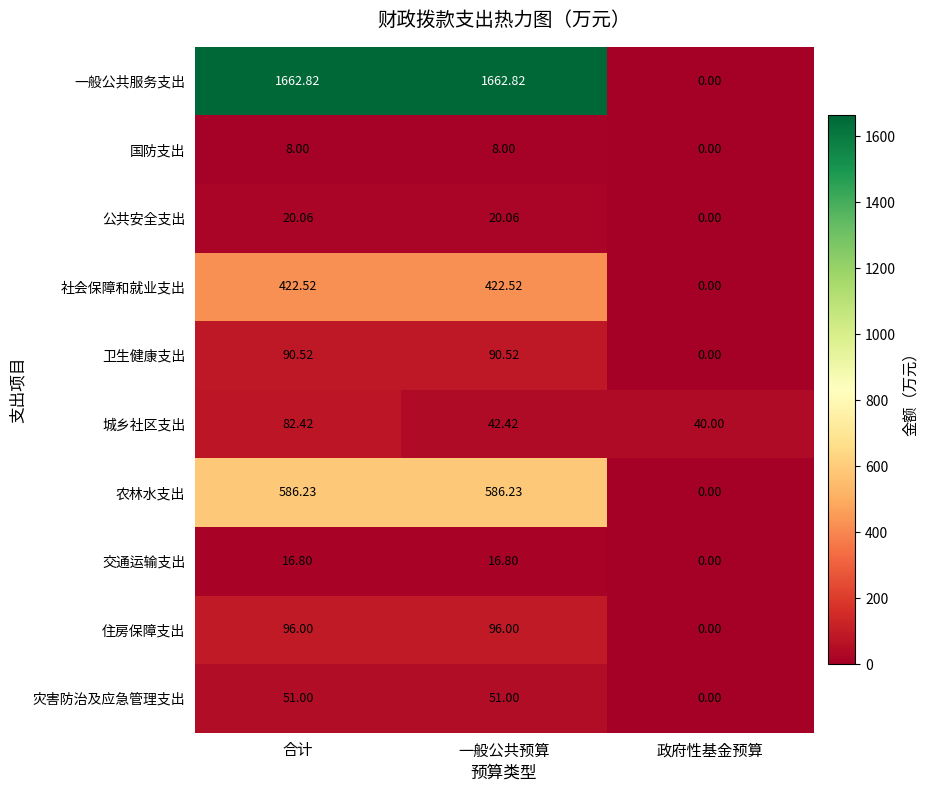

At which category is the sum across all series the highest?

合计